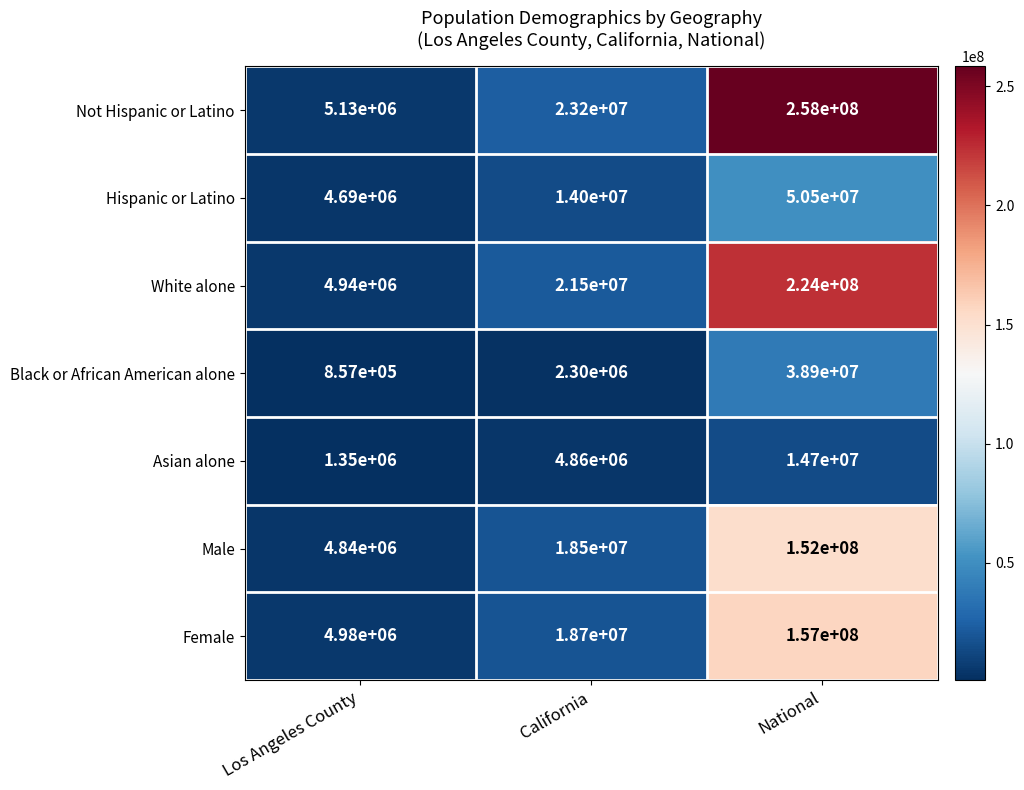

What is the sum of the Hispanic or Latino values at Los Angeles County and National?

55190000